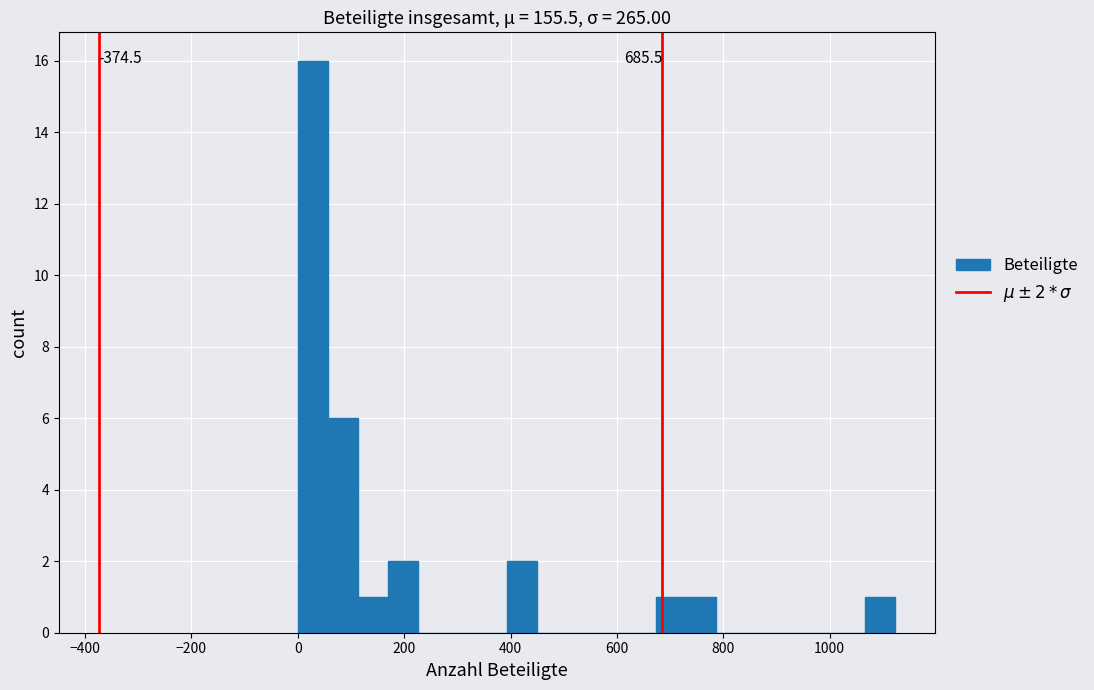

Around what value on the x-axis is the tallest bar? Give the approximate position of its centre, as read against the axis.

20